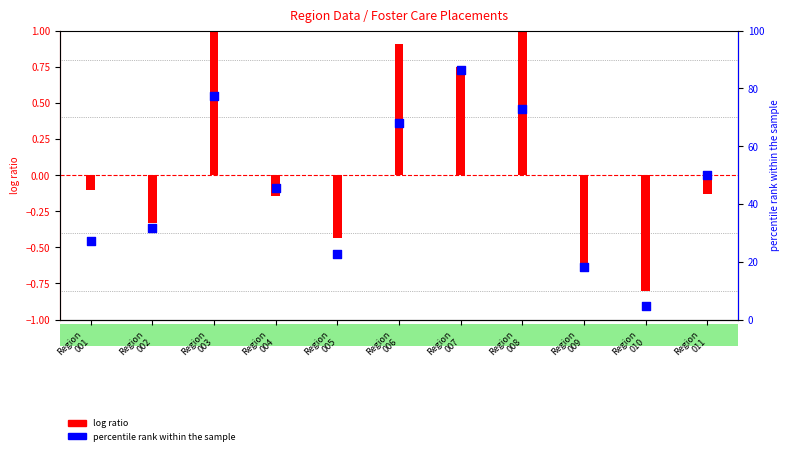

At how many categories does at least one series exceed 53?

4